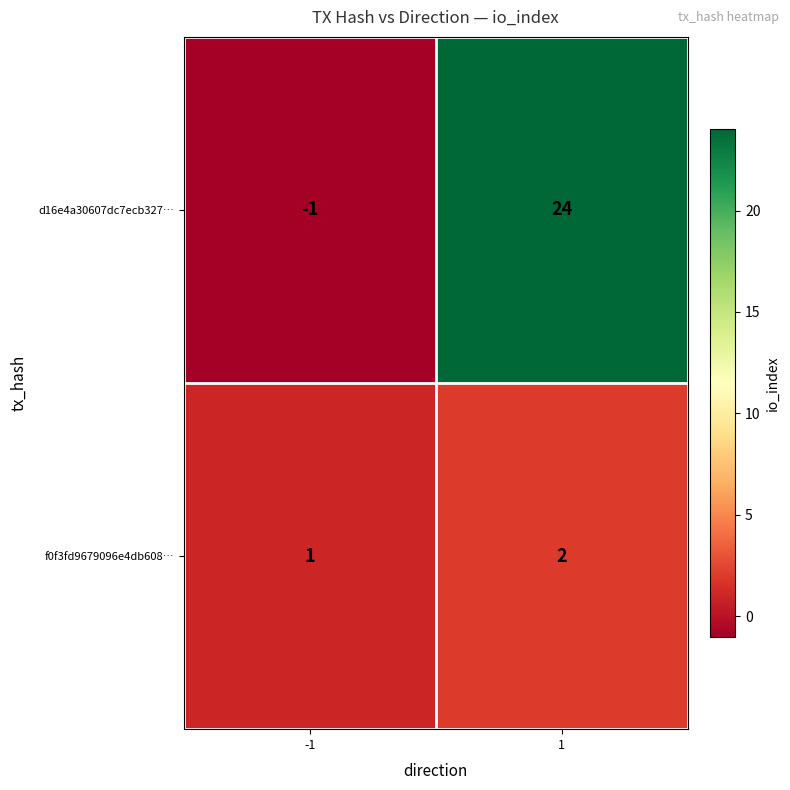

What is the average value of the d16e4a30607dc7ecb327… series?

12